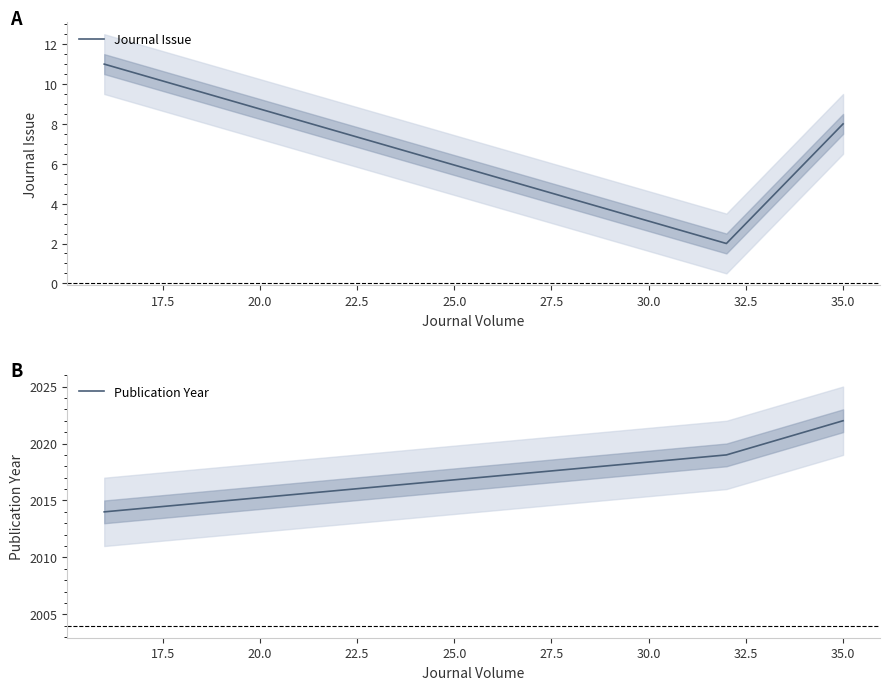

How many data points in Publication Year are less than 2019?

1